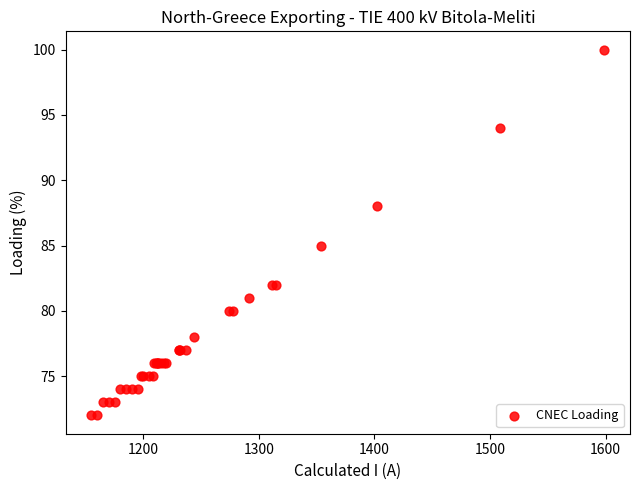

What Y value in the scatter plot is closest to 86?

85